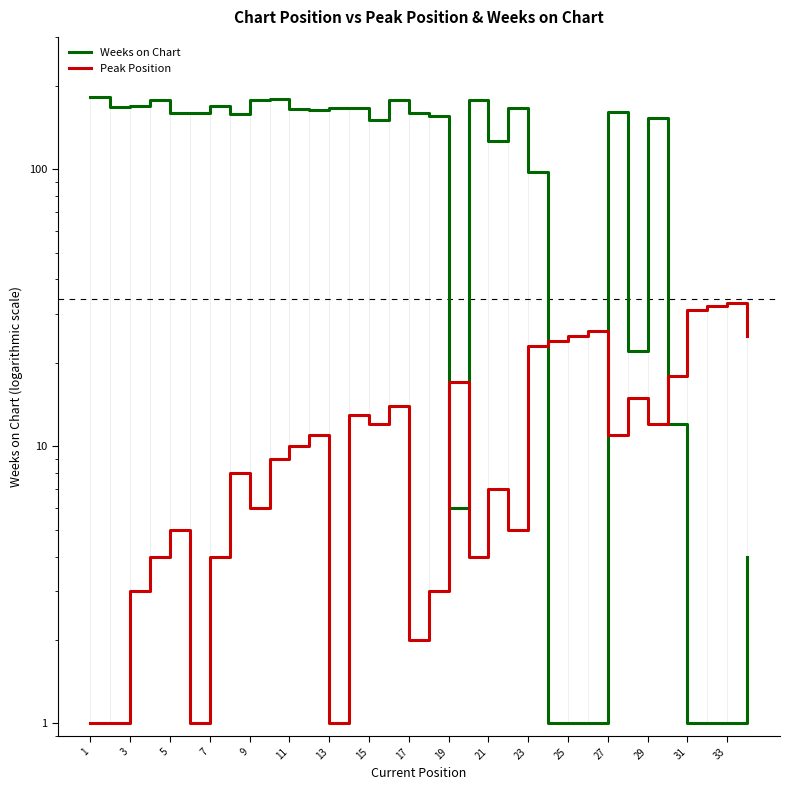

Does the chart have visible grid lines?

No